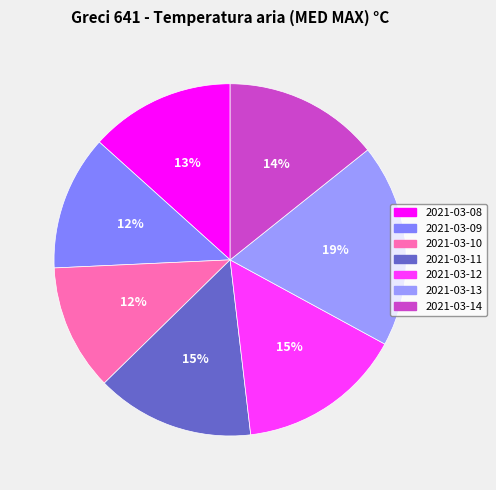

Which slice is the largest?

2021-03-13